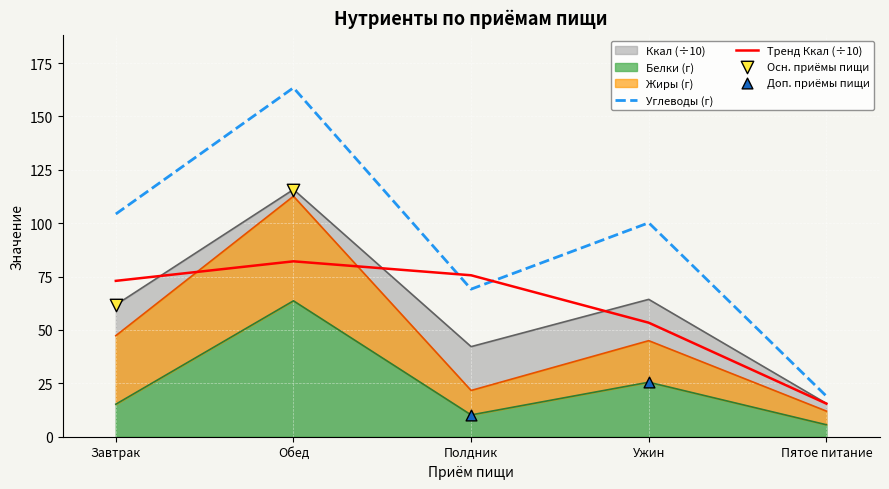

Which series has the widest spread of Y values?

Углеводы (г)